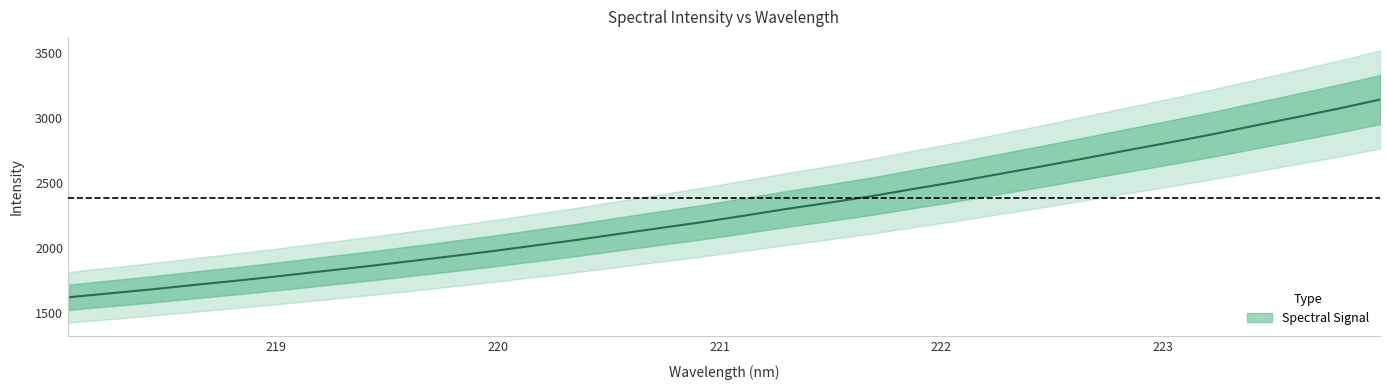

What is the value of the 29th point from the left?

2942.1